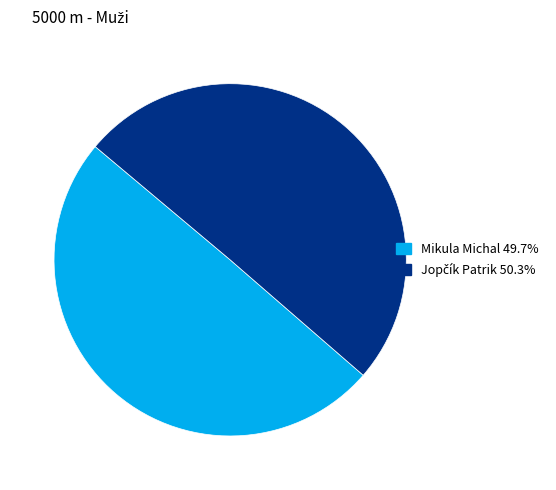

Is it true that Mikula Michal is 43% of the pie?

False